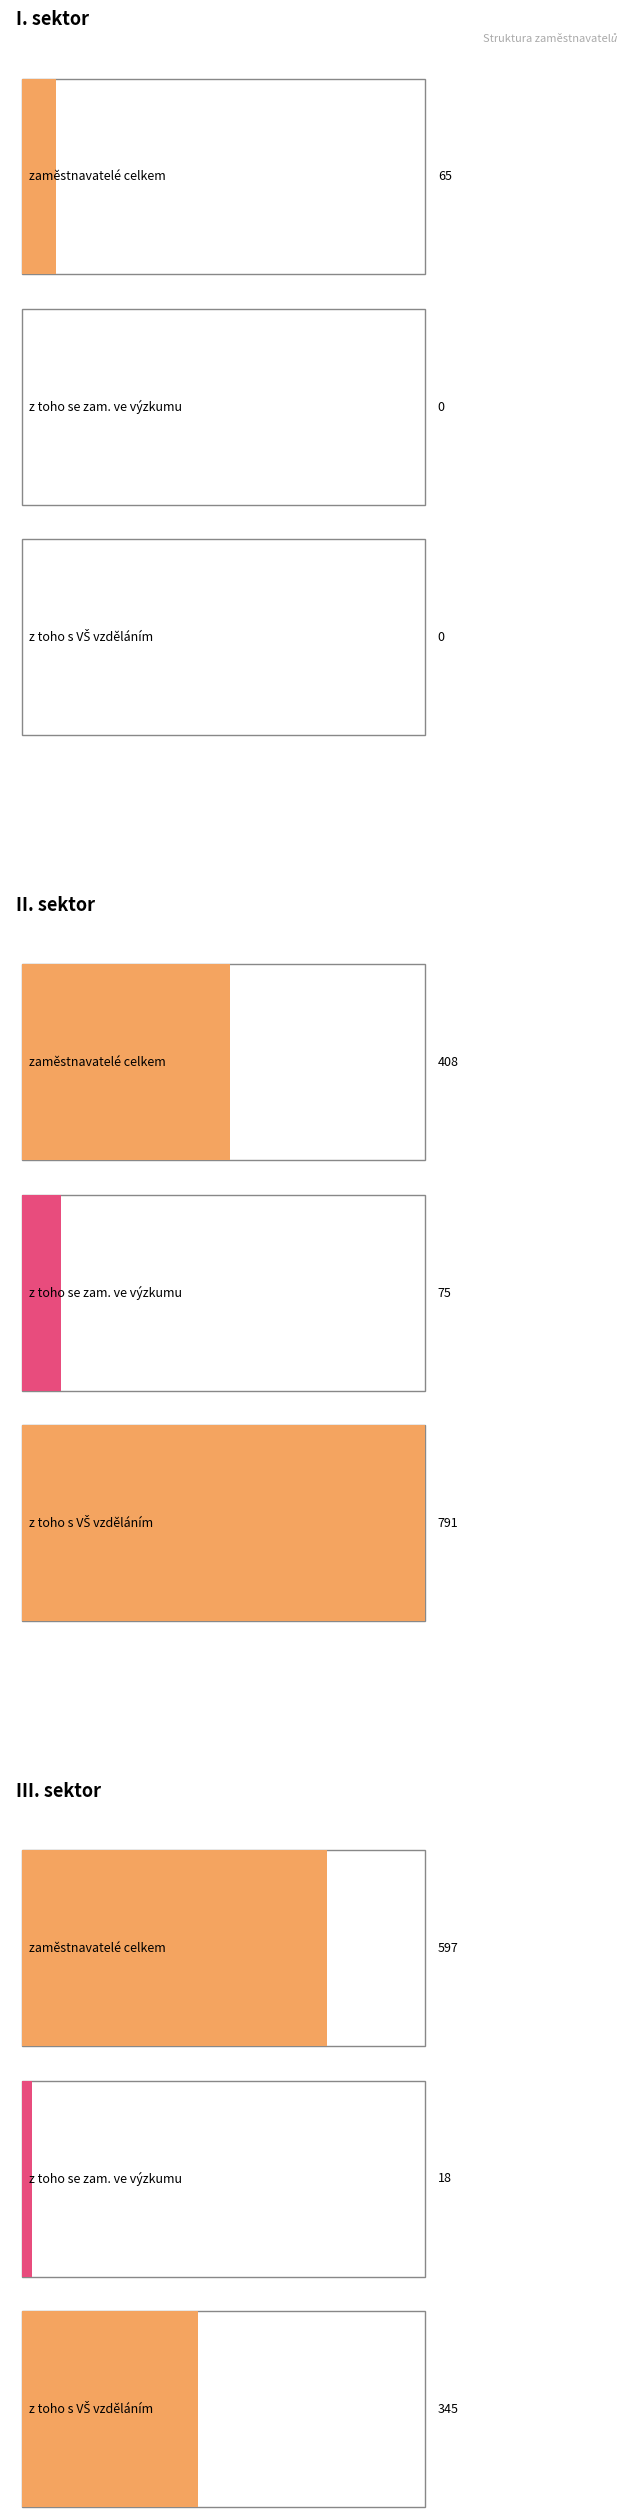

The value of zaměstnavatelé celkem (abs.) at I. sektor is 65.0. True or false?

True